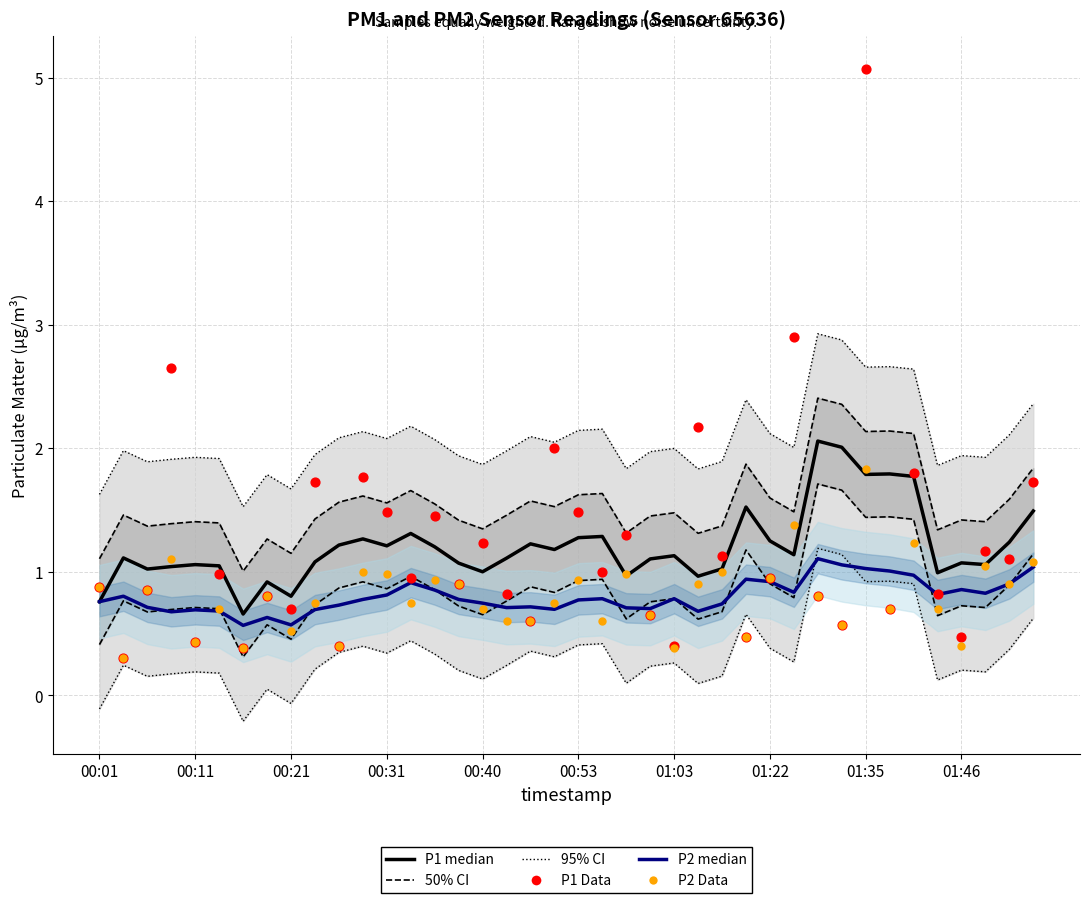

At how many categories does at least one series exceed 0?

40